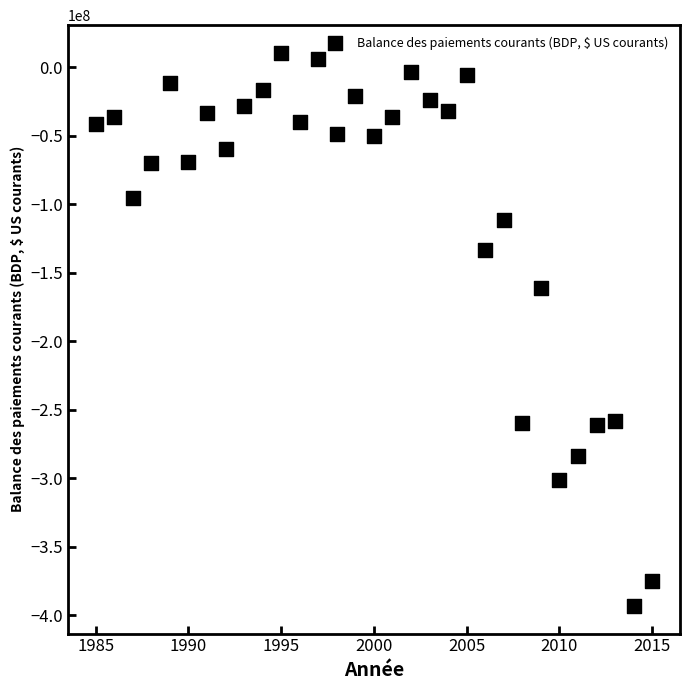

What Y value in the scatter plot is closest to -191383367?

-161180586.8